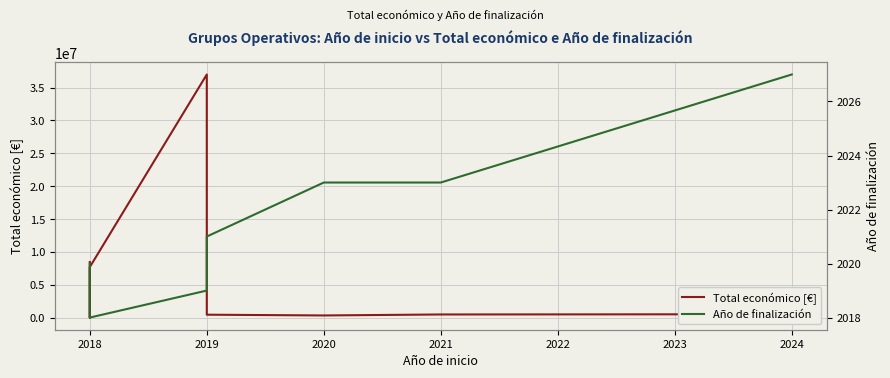

The value of Total económico [€] at 2019 is 480156. True or false?

True